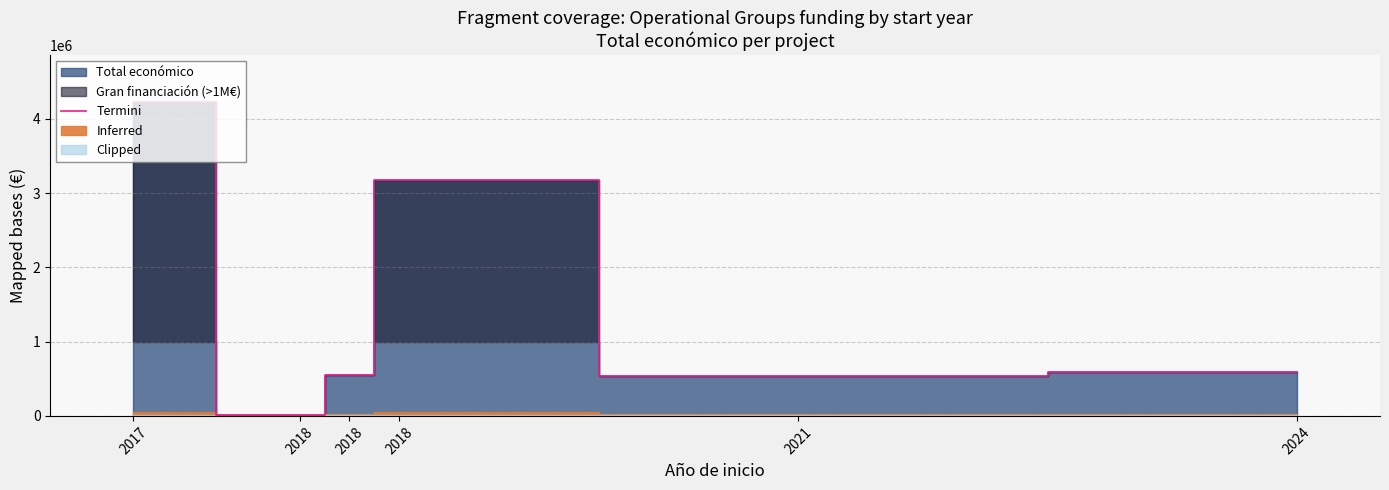

Reading left to right, transcribe all the data shown in this chart.

2017=4222425	2018=10500	2018=544637	2018=3178596	2021=543365	2024=590712